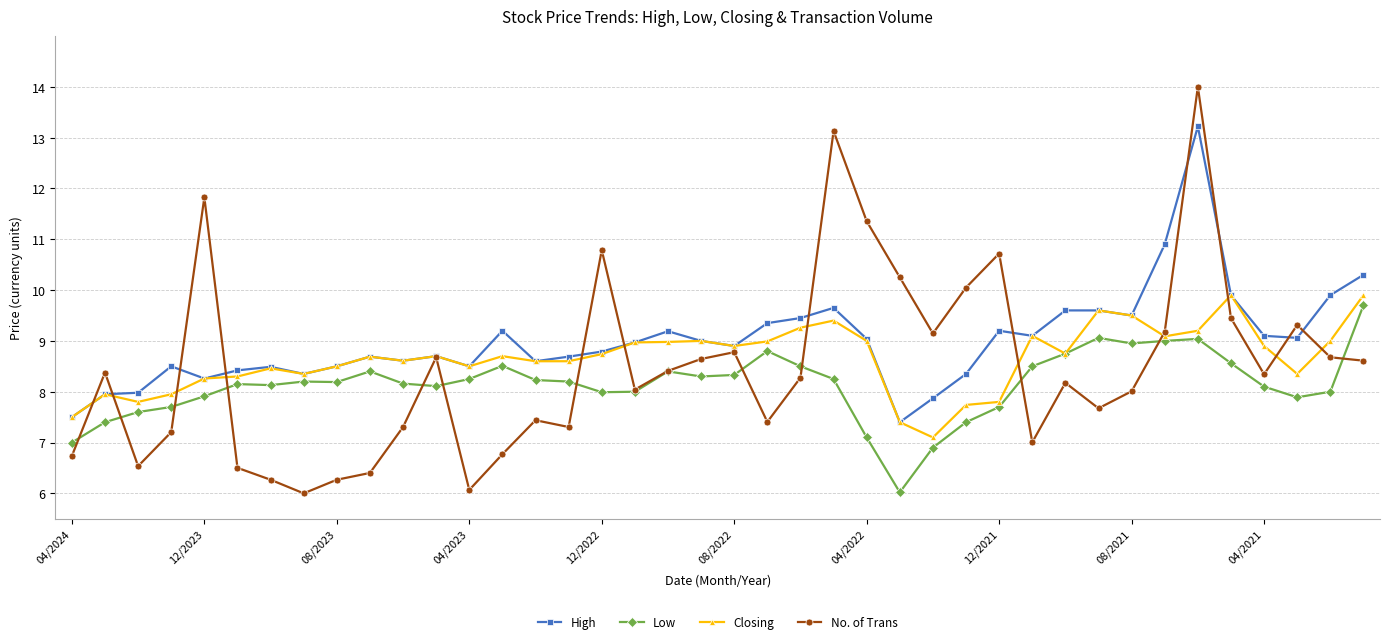

What is the value of the Closing point at the 13th from the left?

8.5